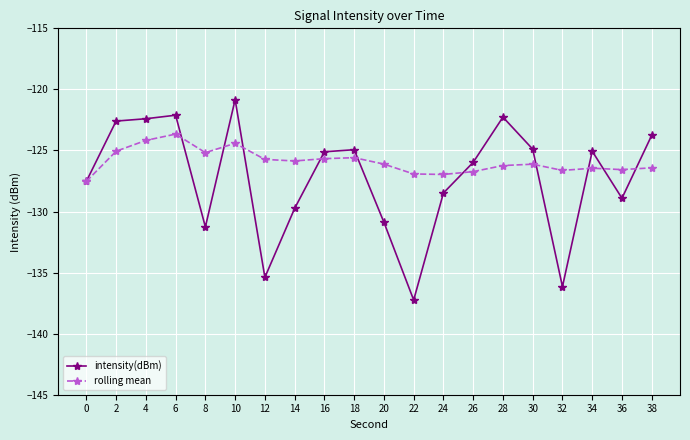

At 24, list the series in order from largest to smallest.

rolling mean, intensity(dBm)